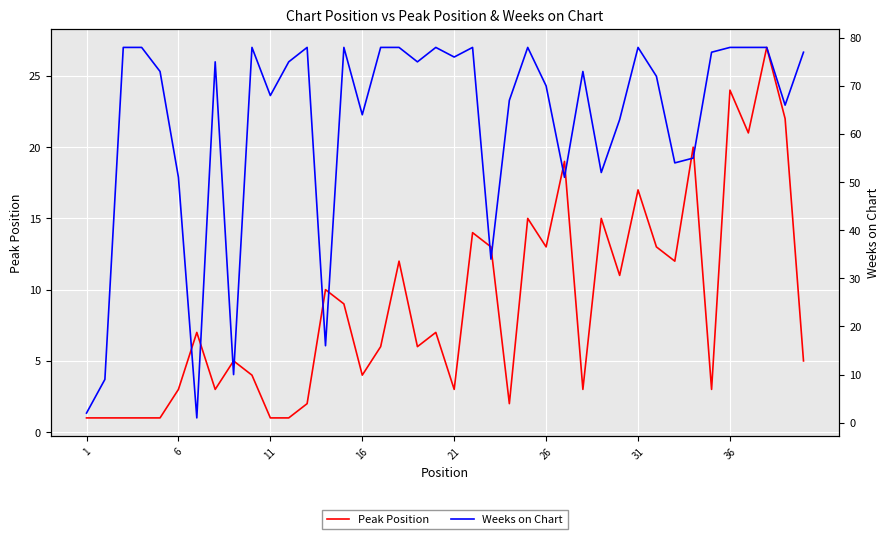

The Weeks on Chart series shows 4 at 6. True or false?

False